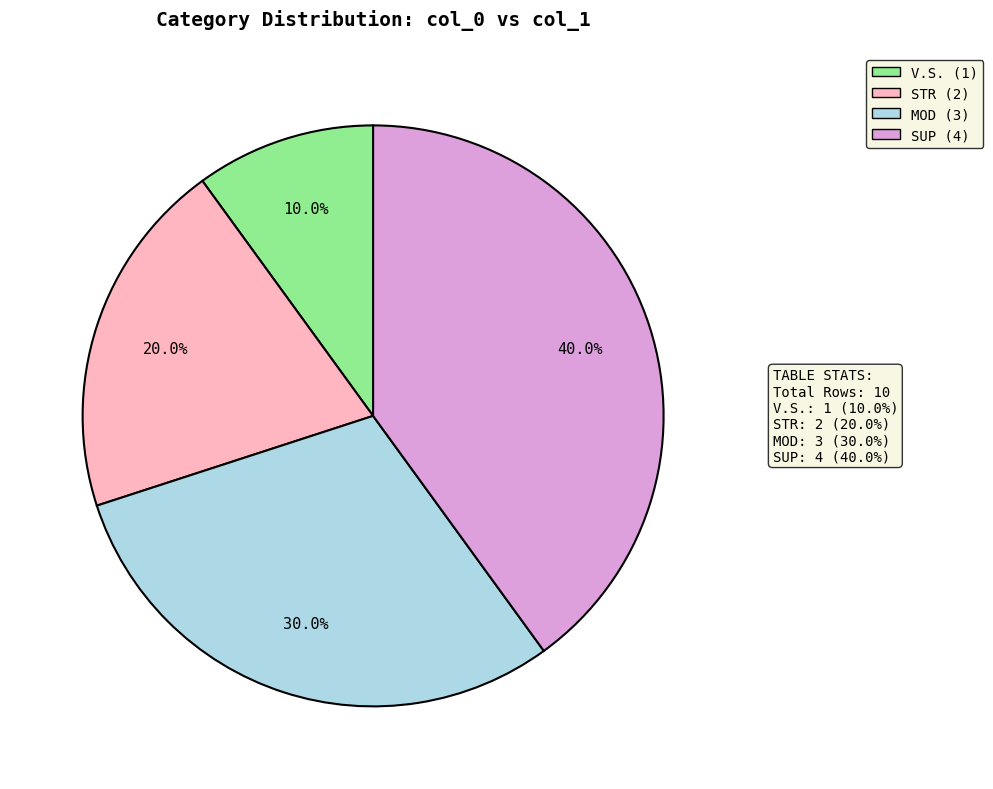

Is there a majority slice in this chart?

No